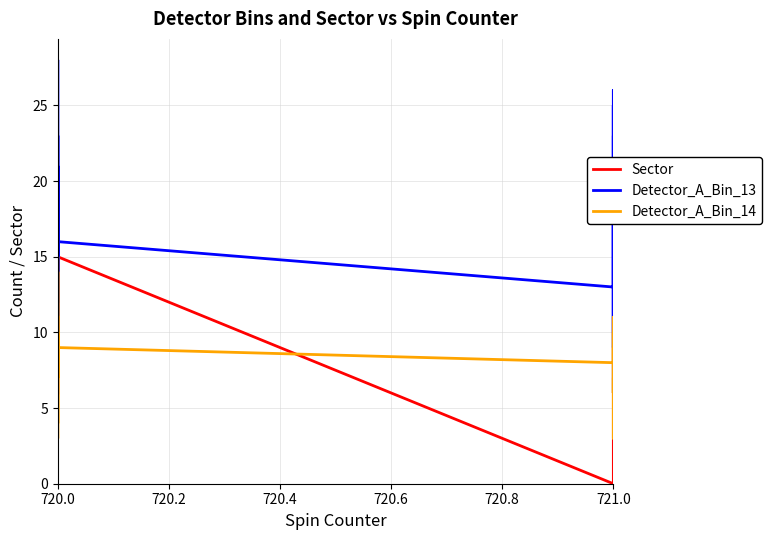

How many lines are shown in the chart?

3